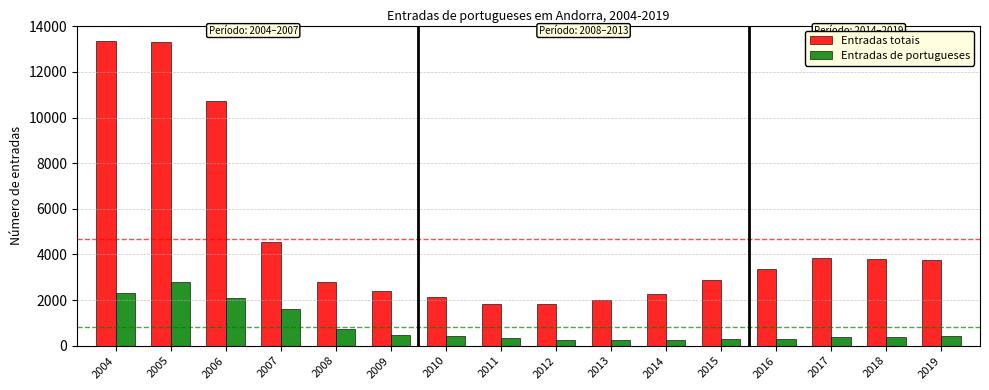

Rank the series by their average value, from highest to lowest.

Entradas totais, Entradas de portugueses